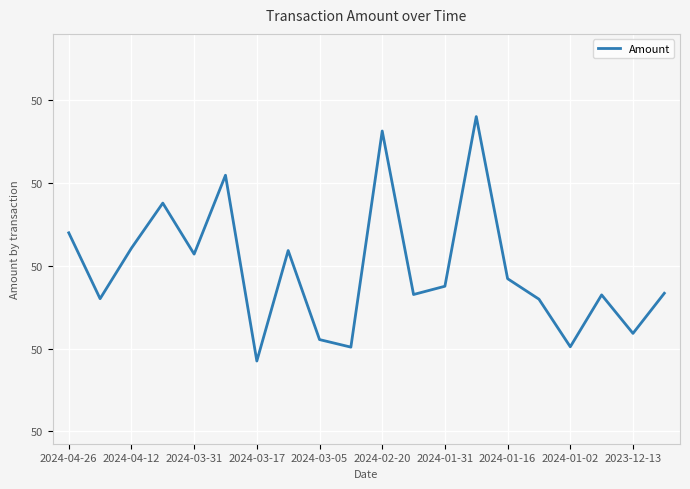

Does the chart display data point markers on the line(s)?

No